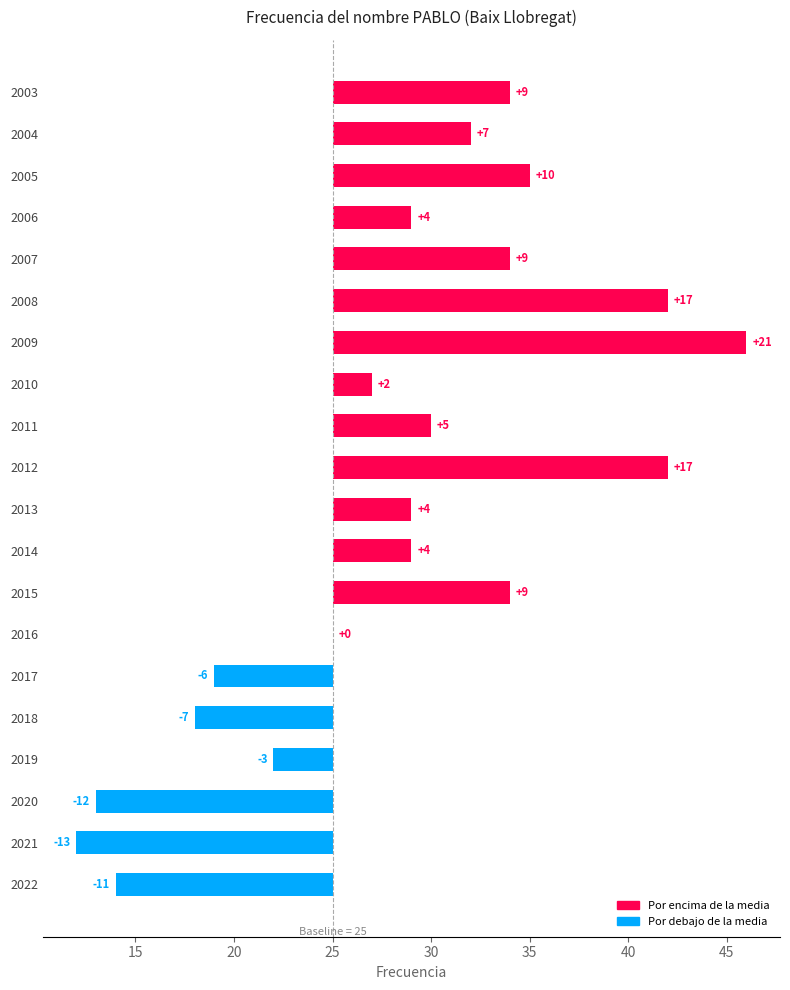

The value at 2011 is 9. True or false?

False